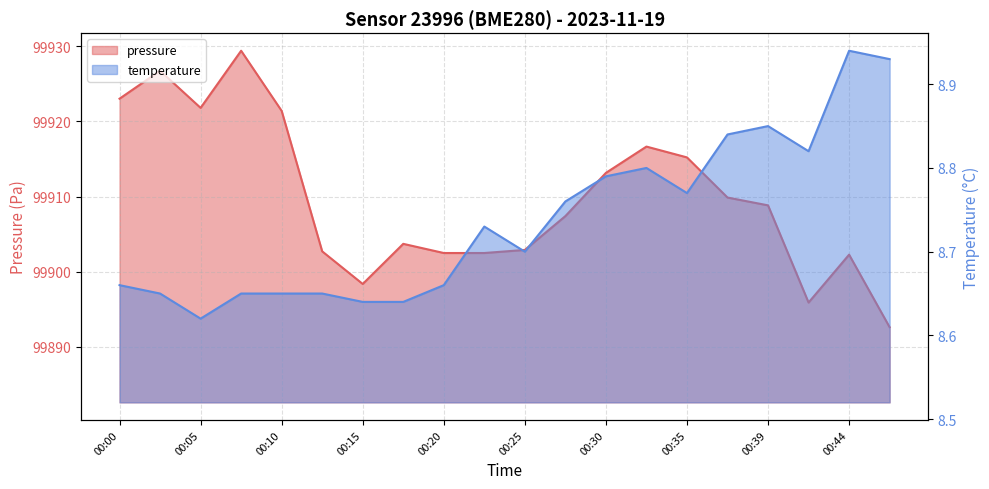

Count the number of data series in this chart.

2